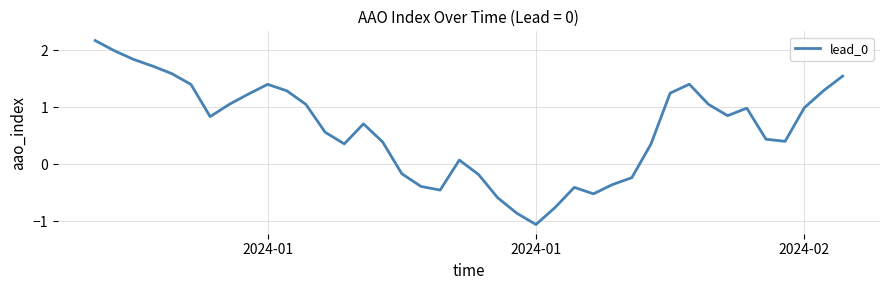

What is the maximum value shown in the chart?

2.2